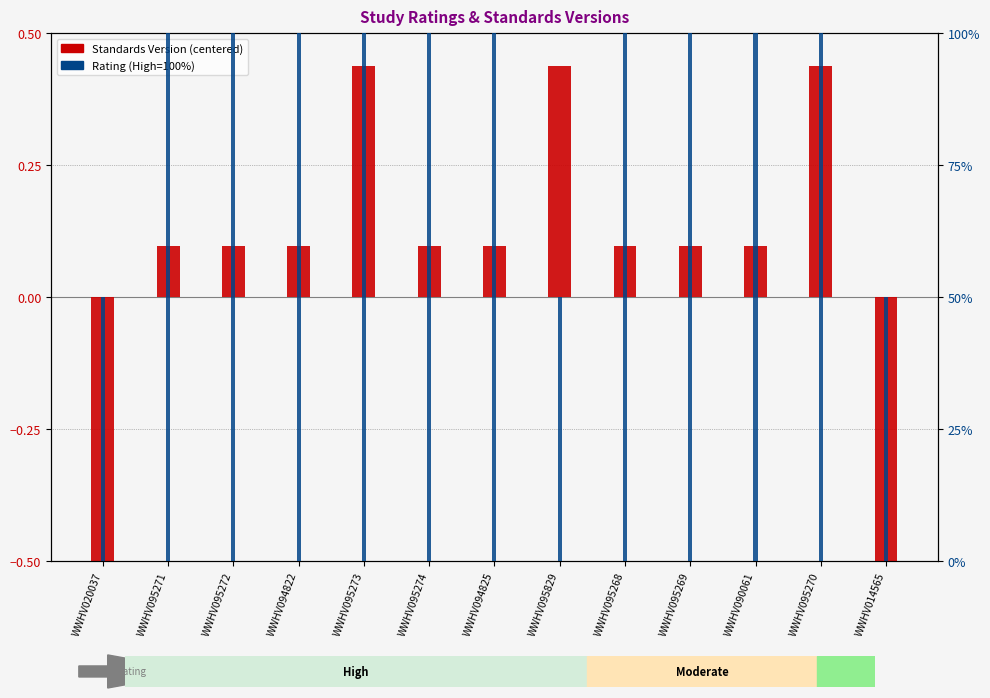

Where does the Standards Version (centered) series first go above 0?

WWHV095271